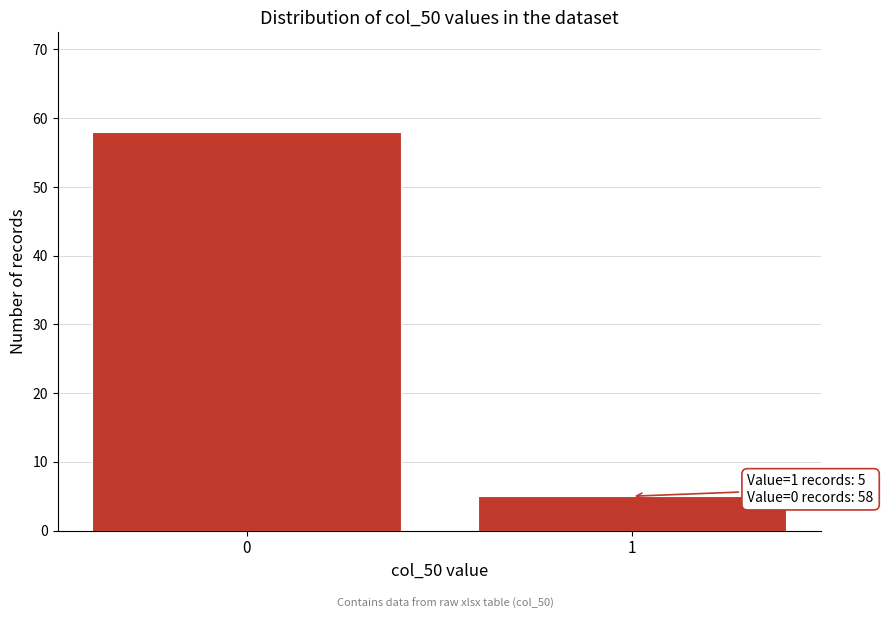

Reading right to left, extract all data points from this chart.

1=5	0=58